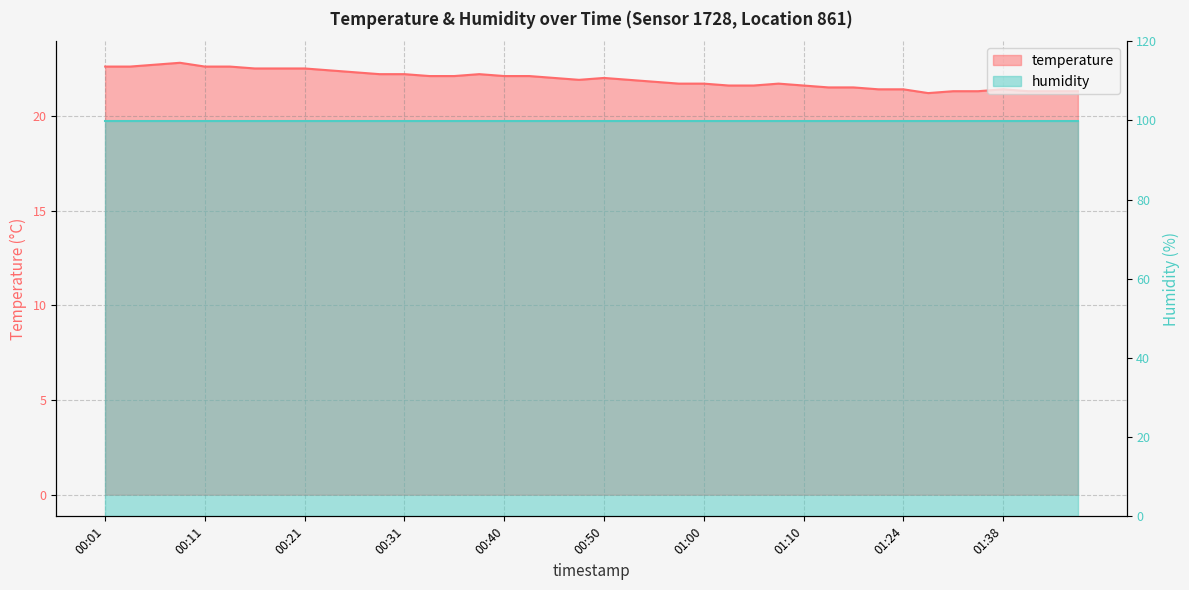

What is the difference between the maximum and minimum values?

1.6